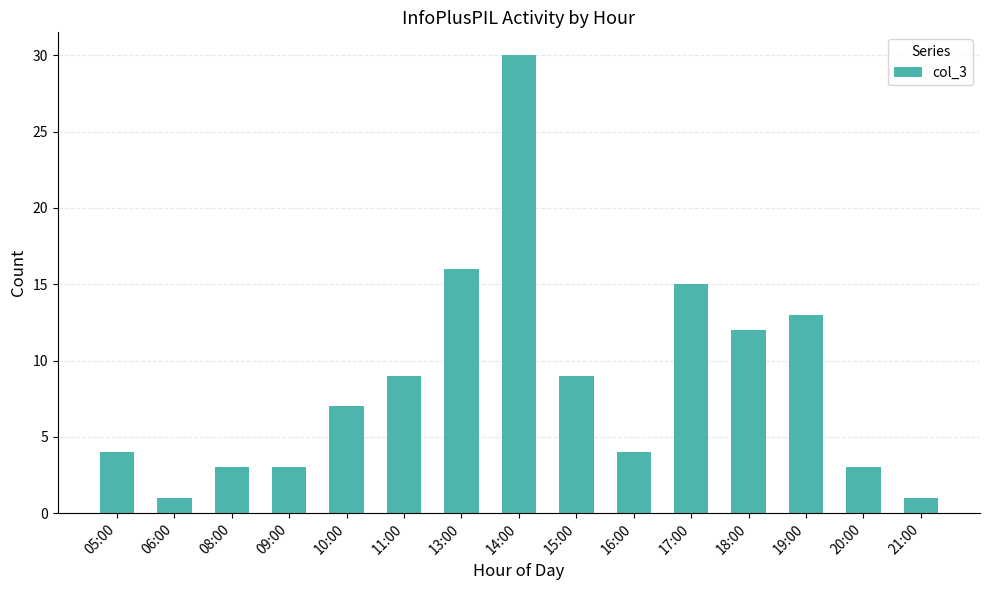

The value at 15:00 is 9. True or false?

True